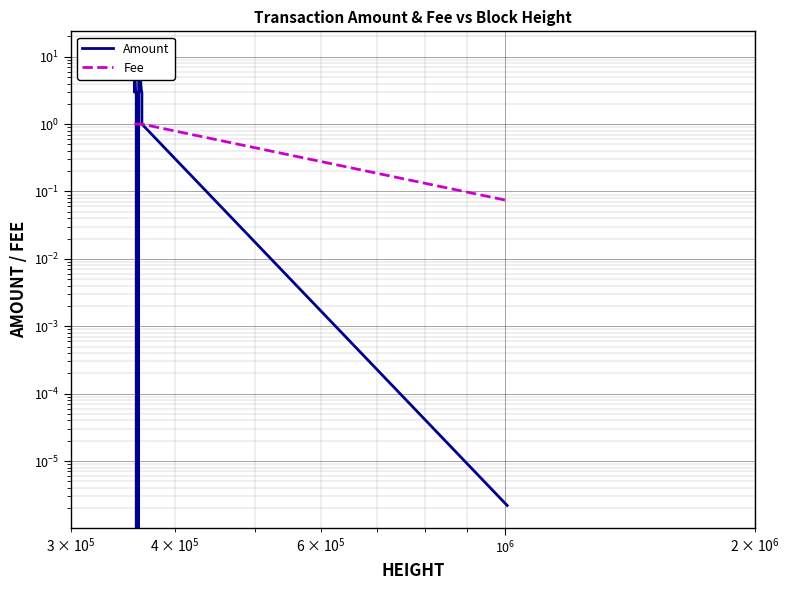

True or false: Fee and Amount cross at least once.

True